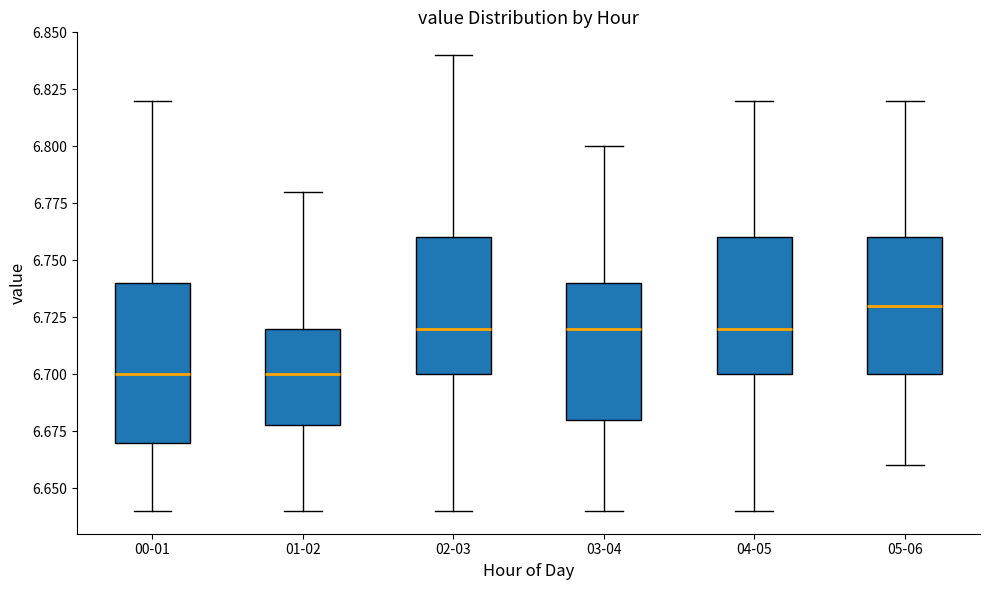

Reading left to right, transcribe this box plot: for each box, give where its median line is, the range the box spans, and where its two whiskers end, as read against the y-axis. The values are not printed on the chart, so give them approximately, as read against the axis.

00-01: median 6.70, box 6.67 to 6.74, whiskers 6.64 to 6.82
01-02: median 6.70, box 6.68 to 6.72, whiskers 6.64 to 6.78
02-03: median 6.72, box 6.70 to 6.76, whiskers 6.64 to 6.84
03-04: median 6.72, box 6.68 to 6.74, whiskers 6.64 to 6.80
04-05: median 6.72, box 6.70 to 6.76, whiskers 6.64 to 6.82
05-06: median 6.73, box 6.70 to 6.76, whiskers 6.66 to 6.82